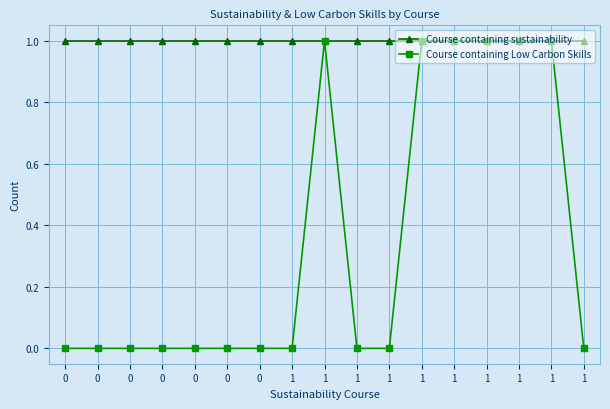

What are all the series names shown in the legend?

Course containing sustainability, Course containing Low Carbon Skills